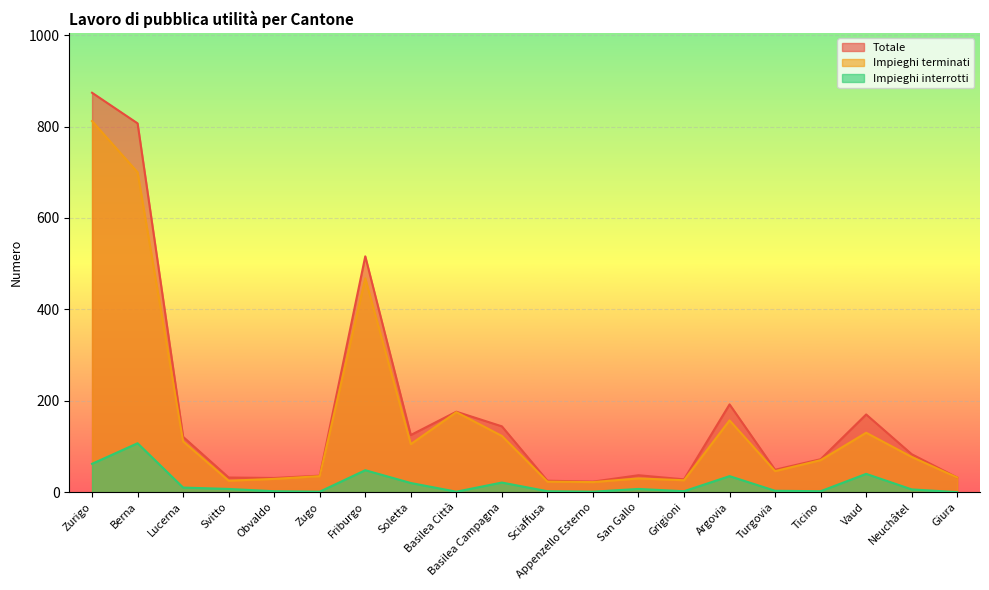

Is the value of Impieghi terminati at Giura greater than the value of Impieghi interrotti at San Gallo?

Yes